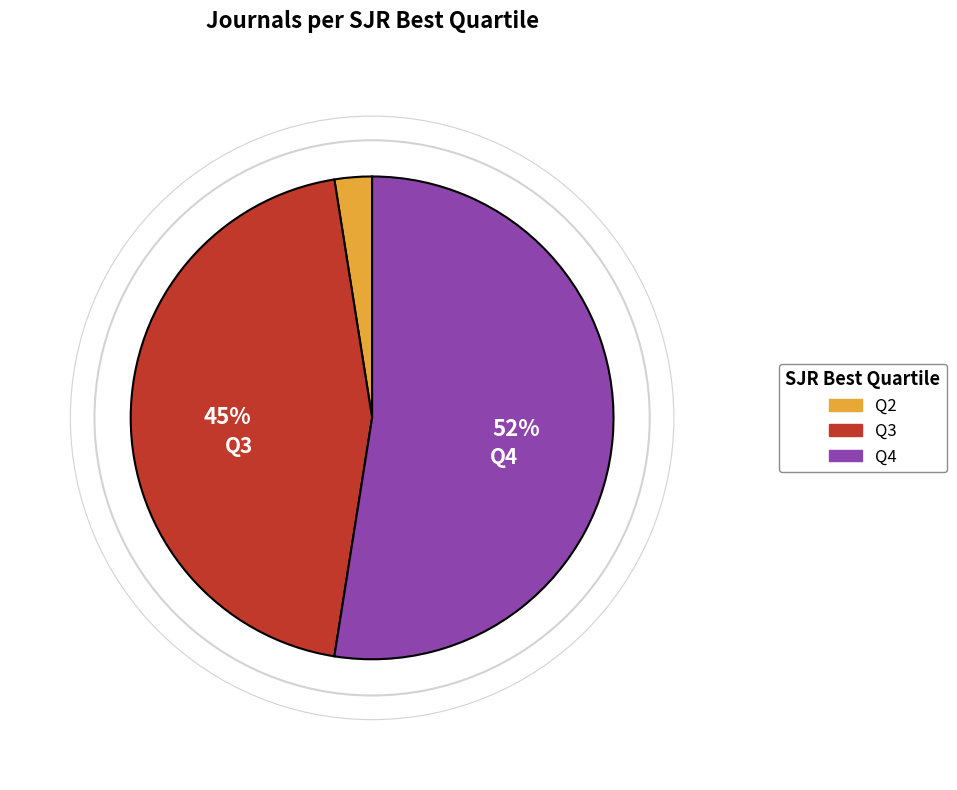

Which slice represents more than half of the pie?

Q4